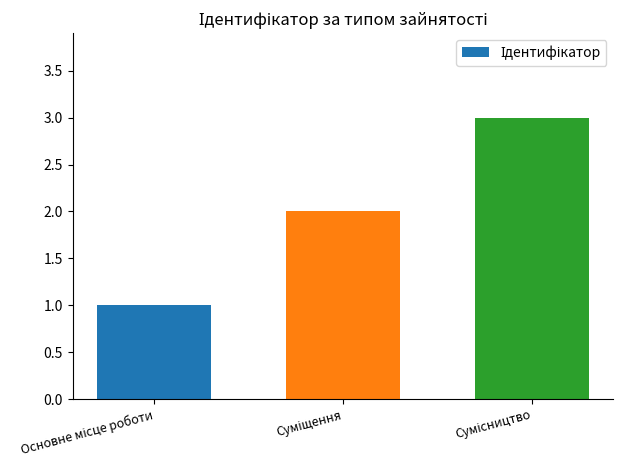

What is the sum of all values?

6